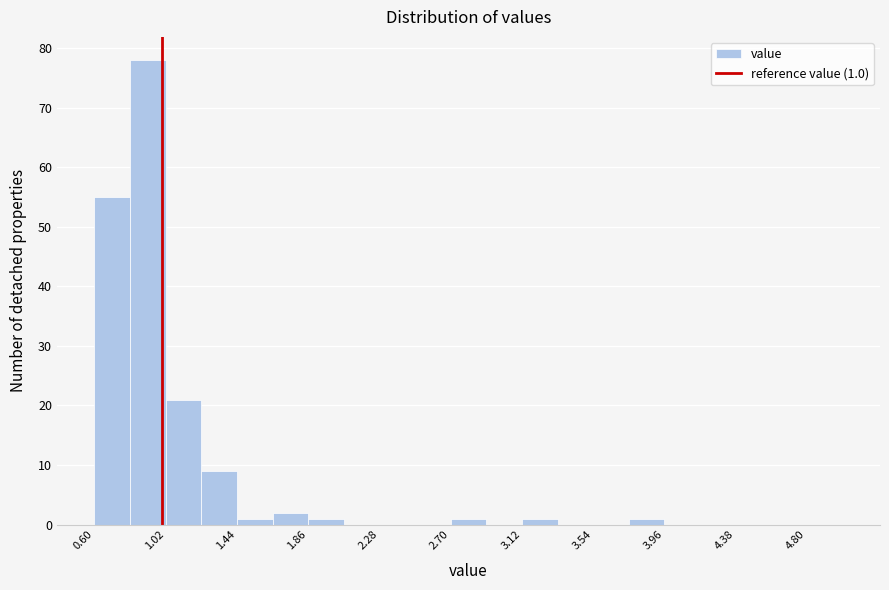

Over which range of the x-axis is the bar tallest?

0.81 to 1.02